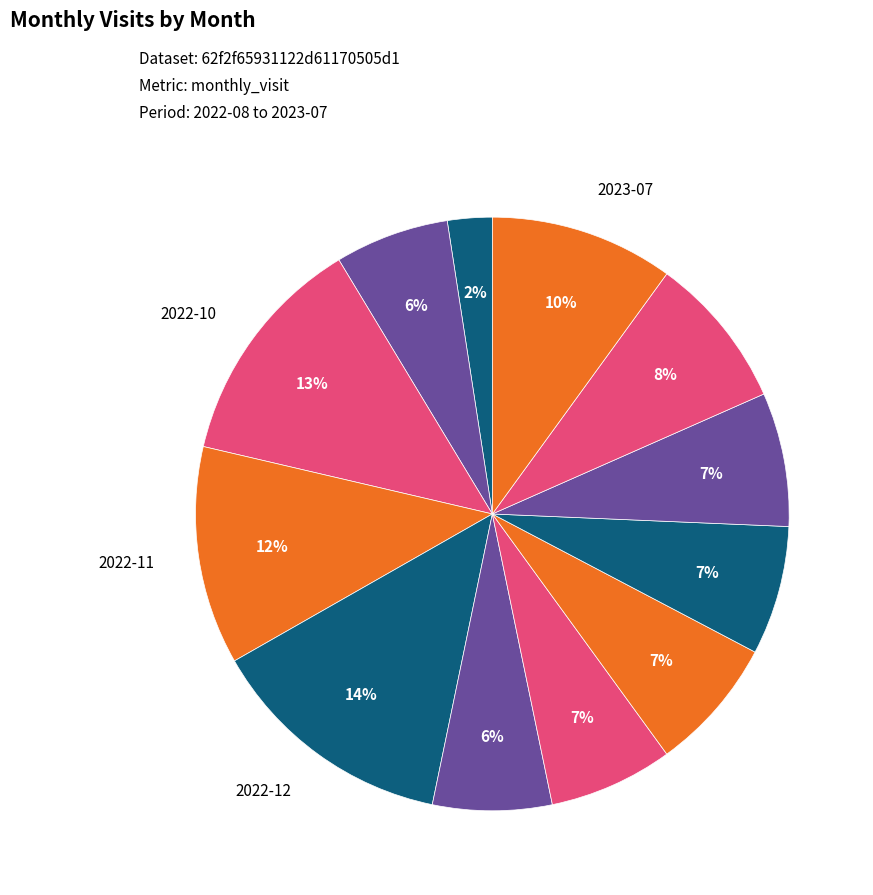

To the nearest percent, what is the average slice percentage?

8%